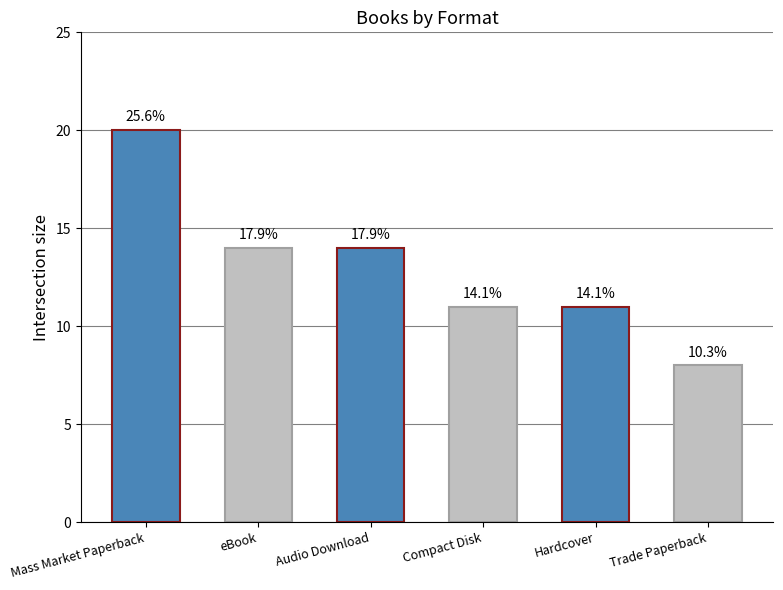

How many bars are there in total?

6